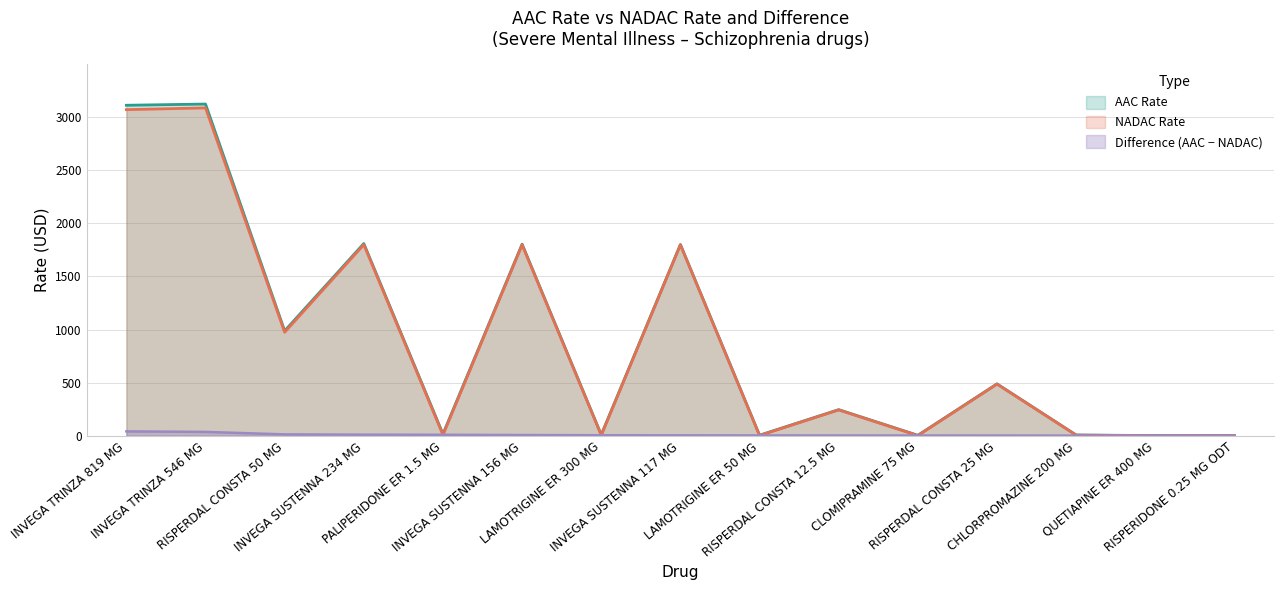

The Difference series shows 0.9 at CHLORPROMAZINE 200 MG. True or false?

False